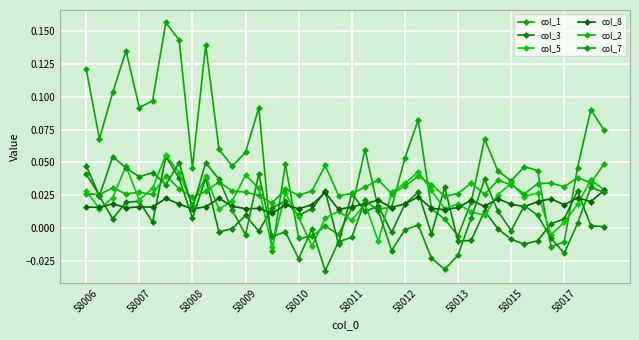

Is this an area chart (filled region under the line)?

No